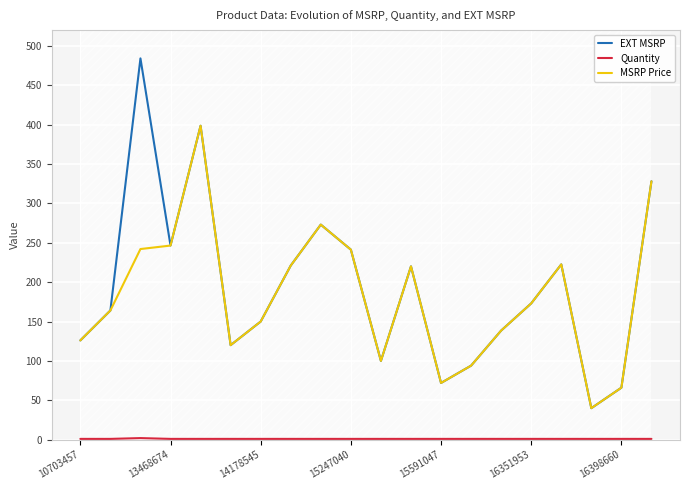

What is the maximum value for EXT MSRP?

484.0